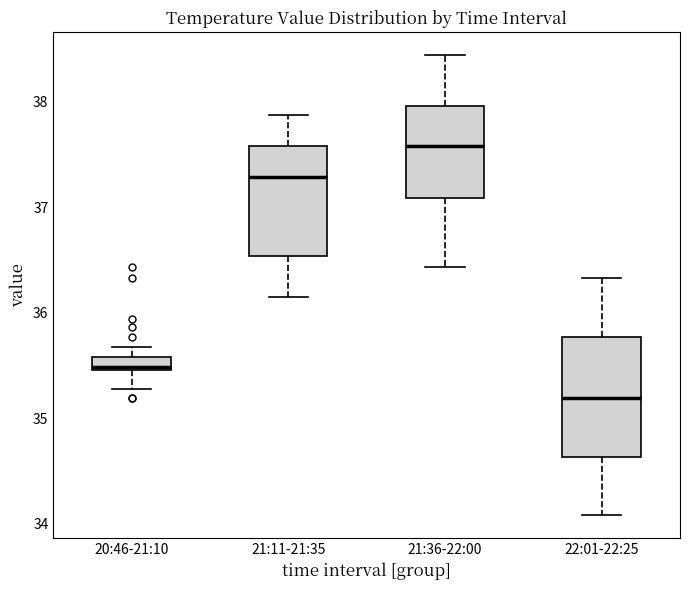

Where is the lower edge of the box for 20:46-21:10 on the y-axis? The values are not printed on the chart, so give them approximately, as read against the axis.

35.5